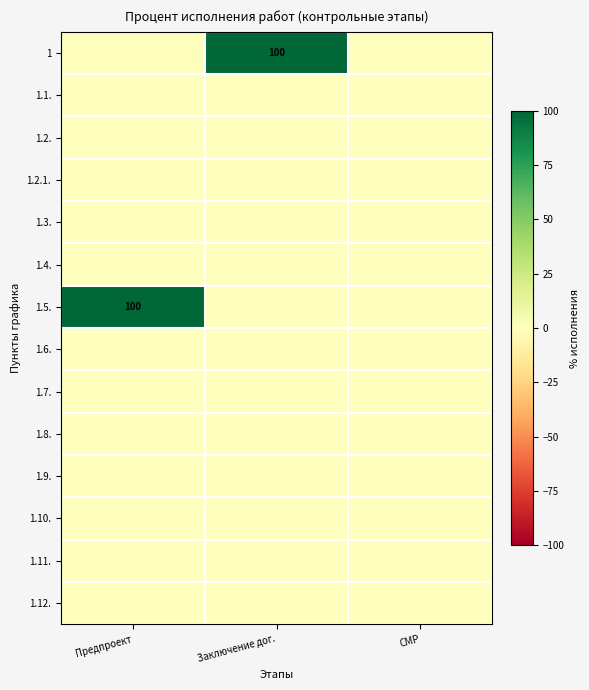

The 1.3. series shows 0 at Предпроект. True or false?

True